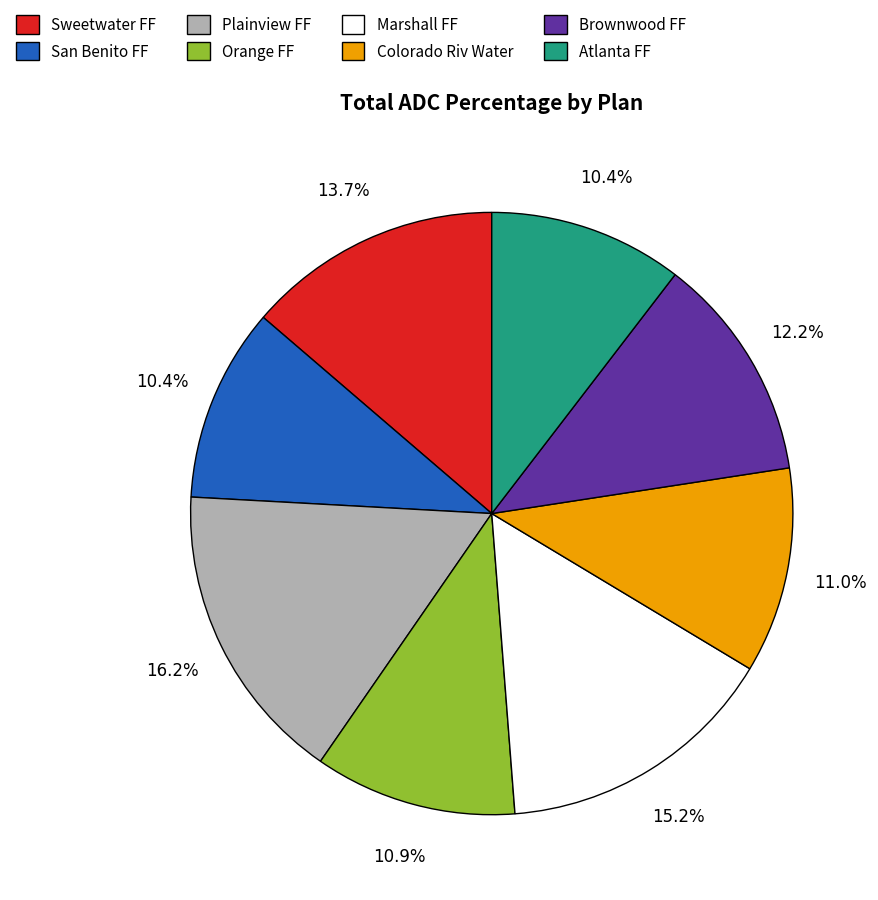

Which slice is the largest?

Plainview FF